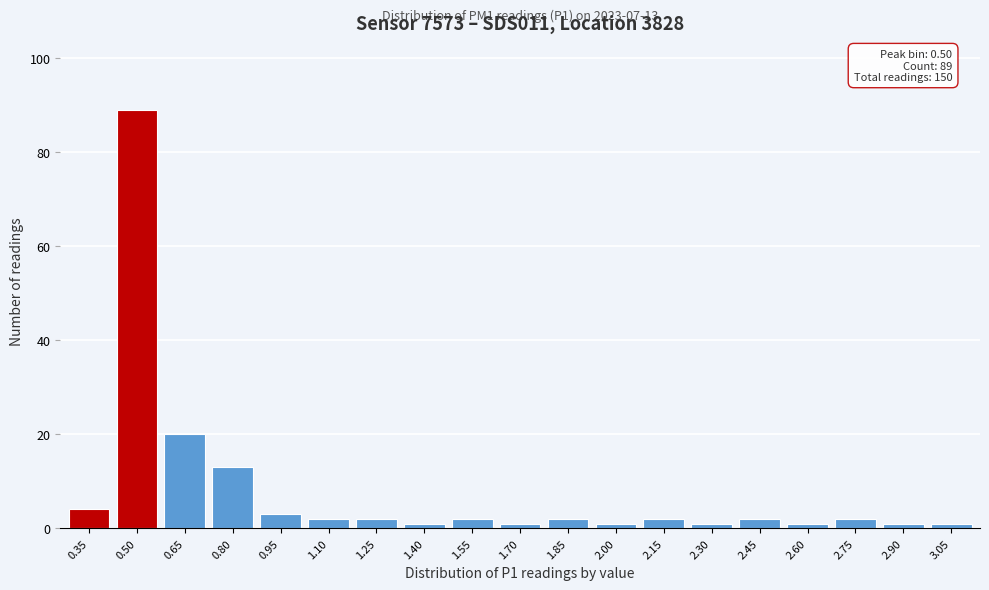

Reading left to right, transcribe all the data shown in this chart.

4	89	20	13	3	2	2	1	2	1	2	1	2	1	2	1	2	1	1